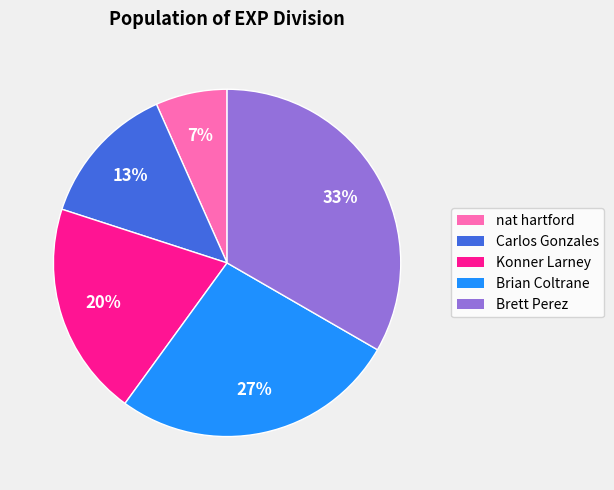

Count the number of slices in the pie.

5